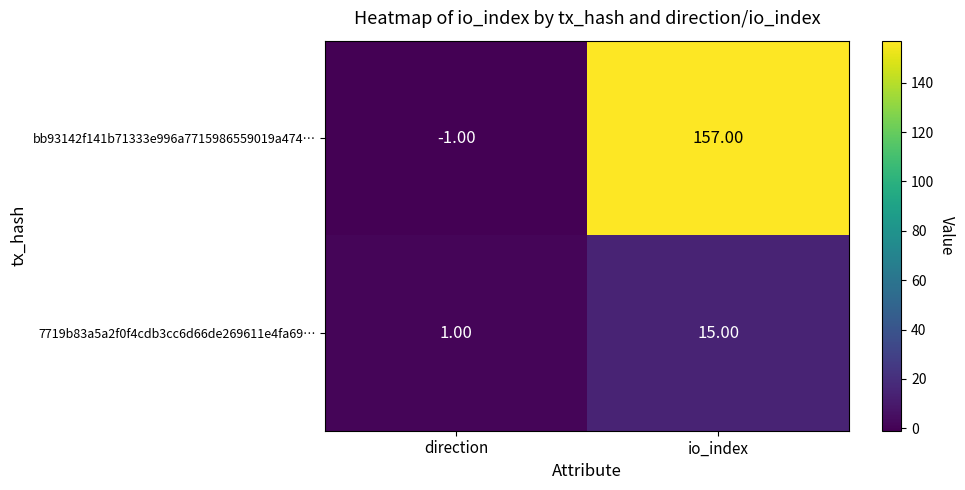

Which category has the lowest value in the 7719b83a5a2f0f4cdb3cc6d66de269611e4fa69… series?

direction